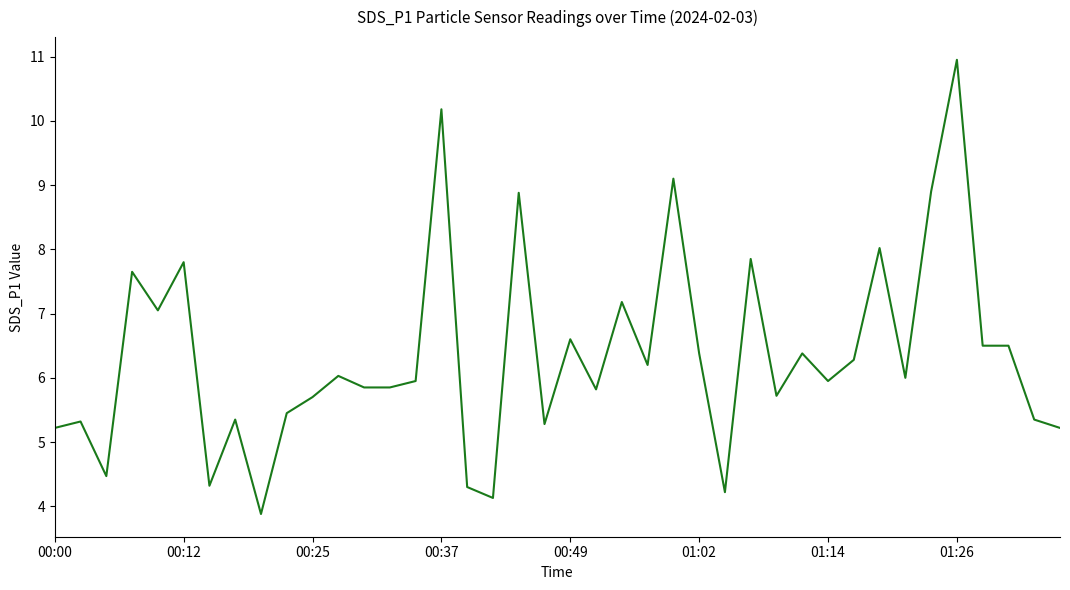

What is the difference between the maximum and minimum values?

7.1